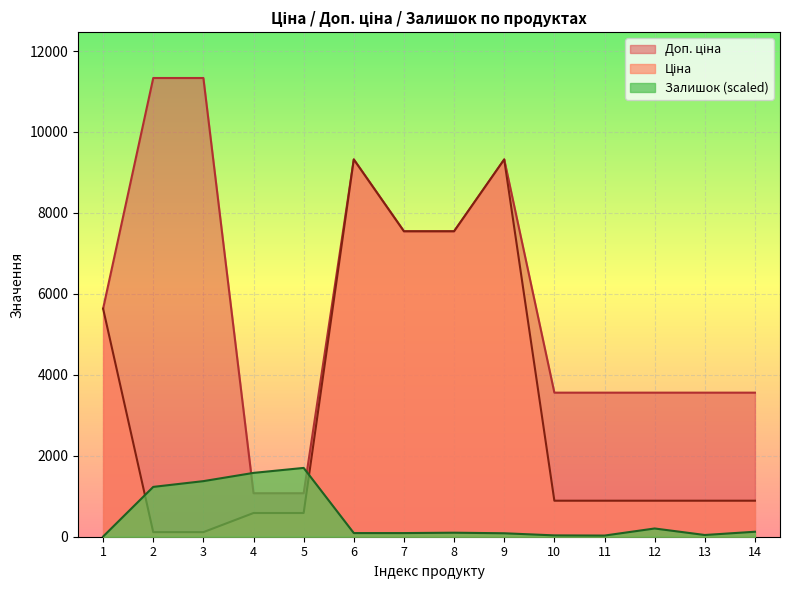

What is the sum of all Залишок values?

6682.0